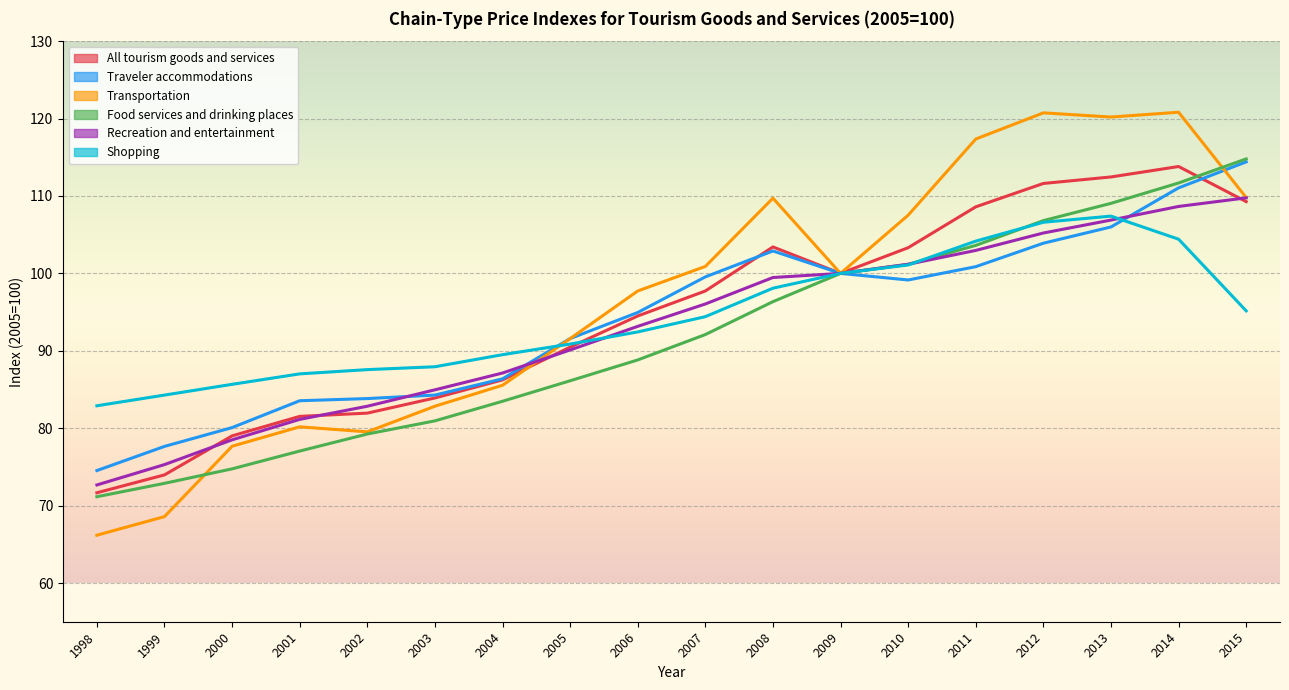

After their last crossing, which series has the higher values: Transportation or Traveler accommodations?

Traveler accommodations